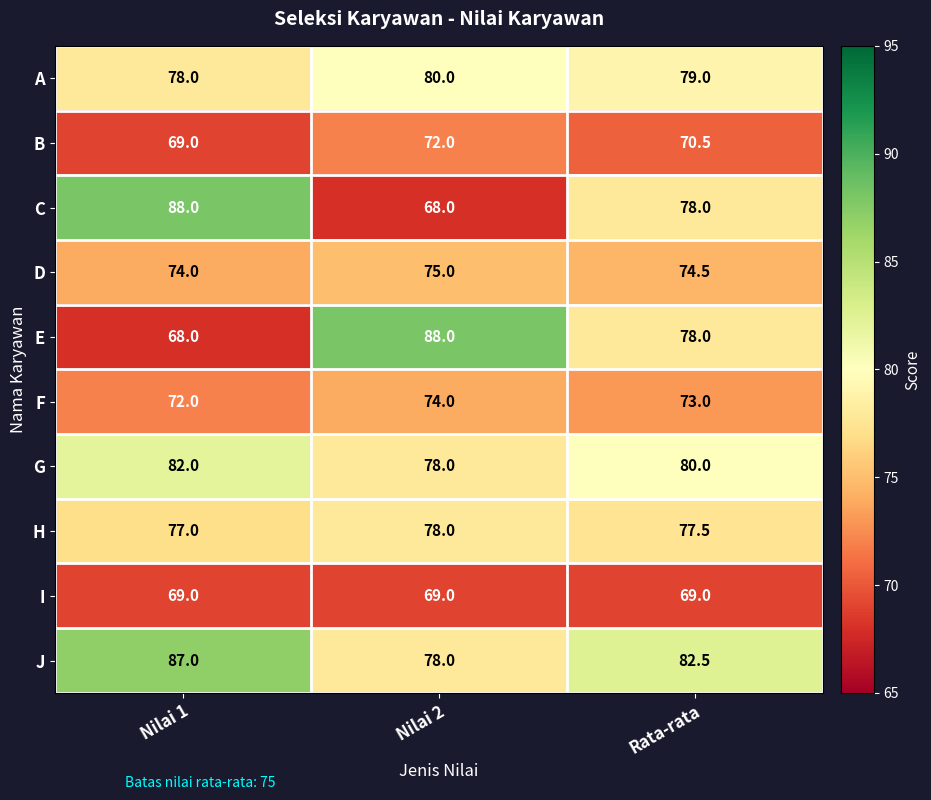

How many series are shown in this chart?

10